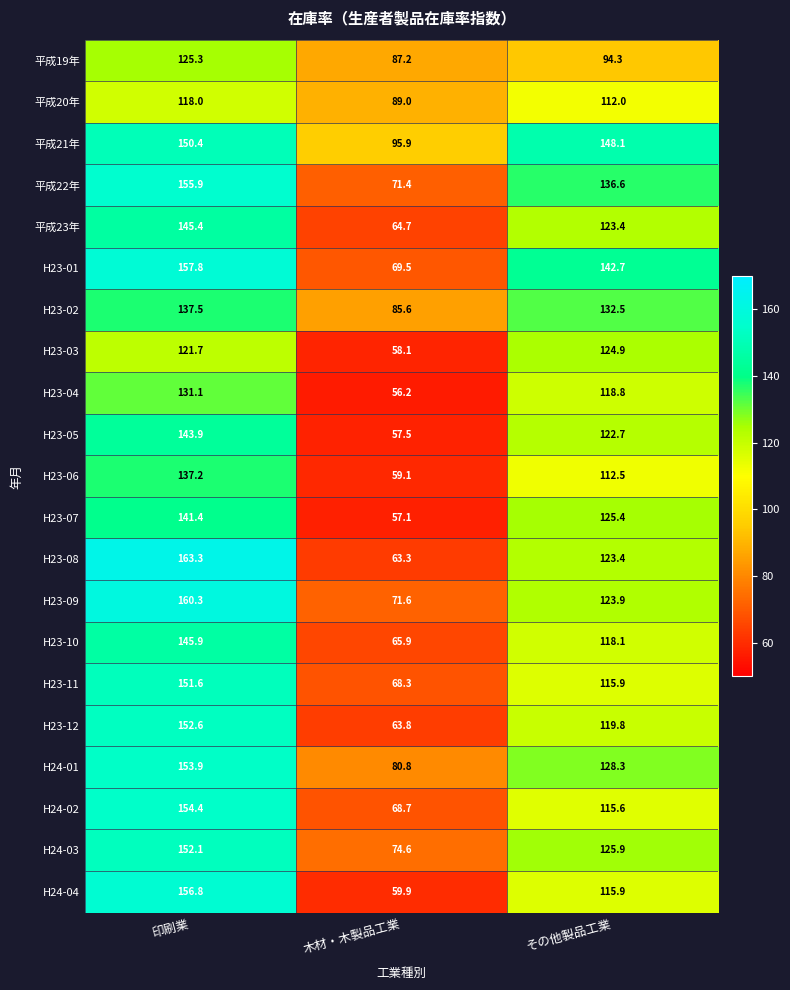

Is the value of H23-09 at その他製品工業 greater than the value of 平成22年 at 印刷業?

No